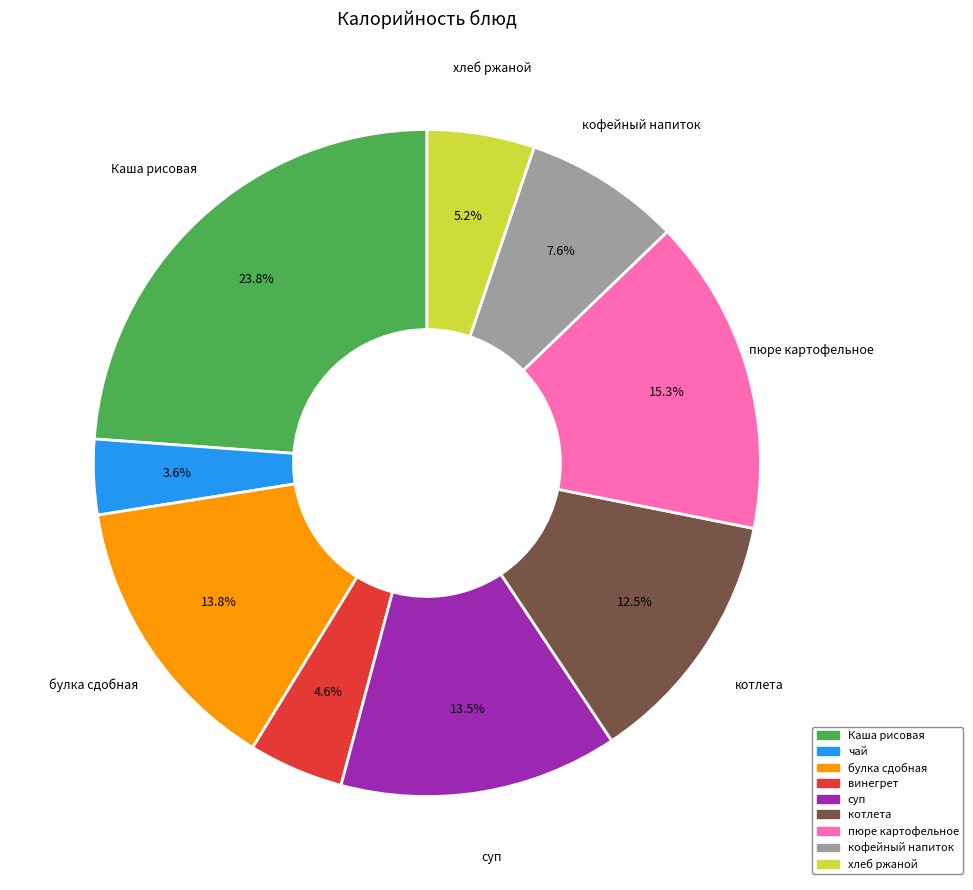

Which slice is the smallest?

чай